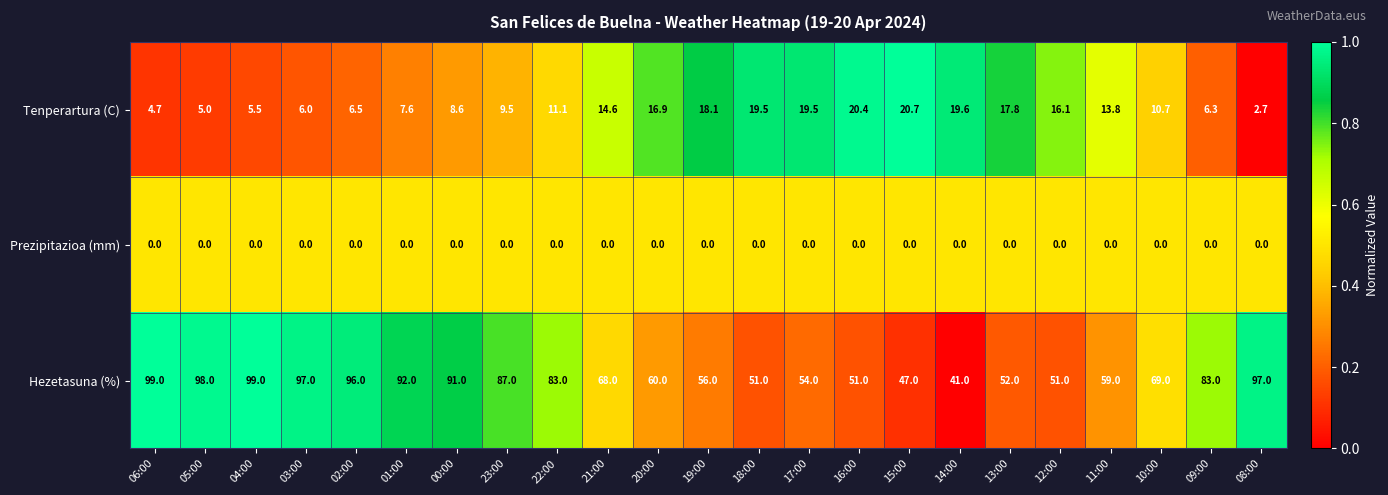

What is the spread (max minus min) of values at 14:00?

41.0